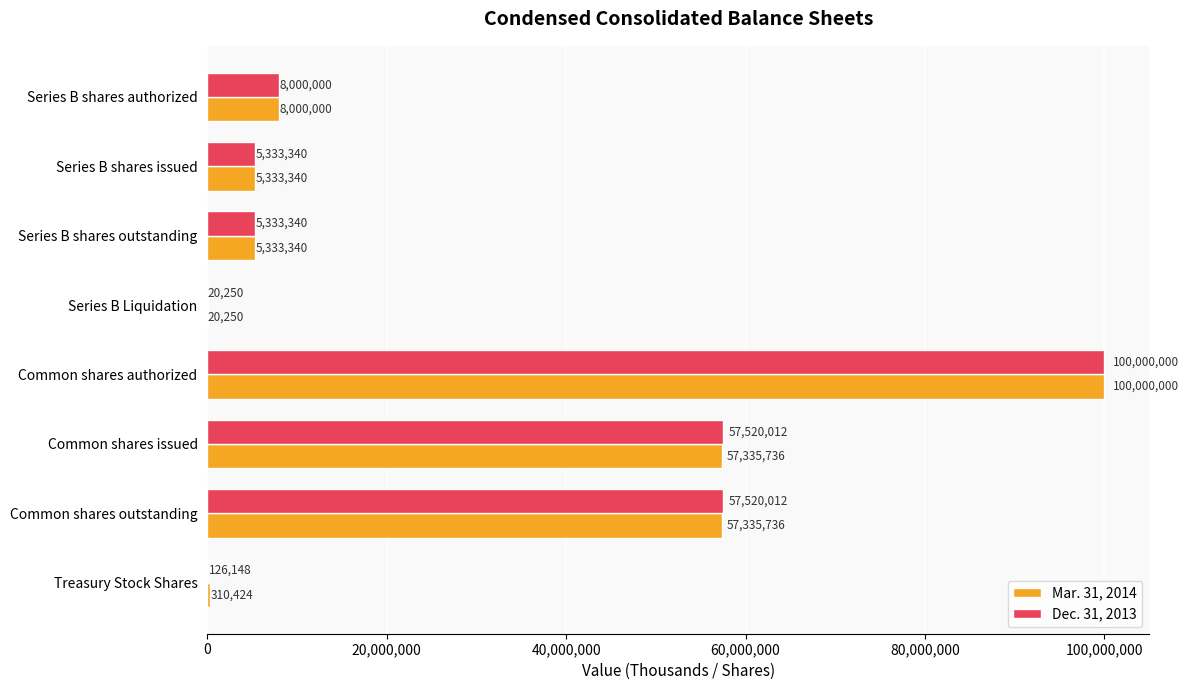

What is the sum of the Dec. 31, 2013 values at Series B shares outstanding and Common shares issued?

62853352